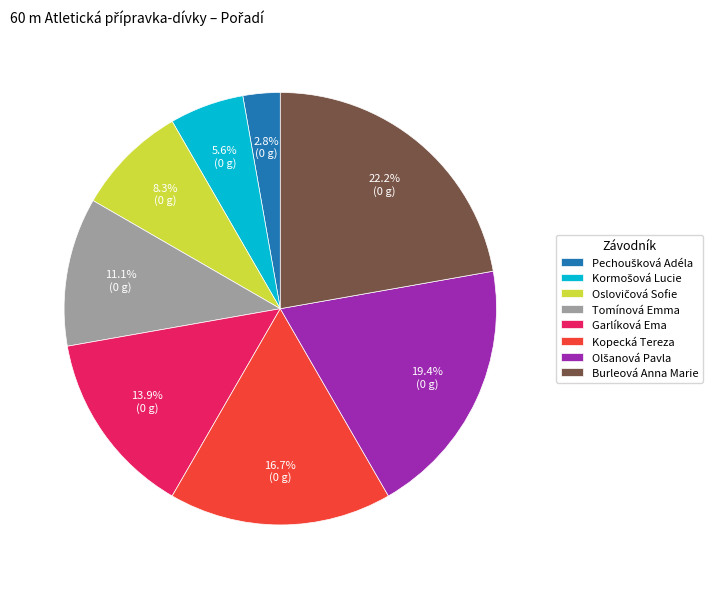

What is the largest slice in the pie chart?

Burleová Anna Marie